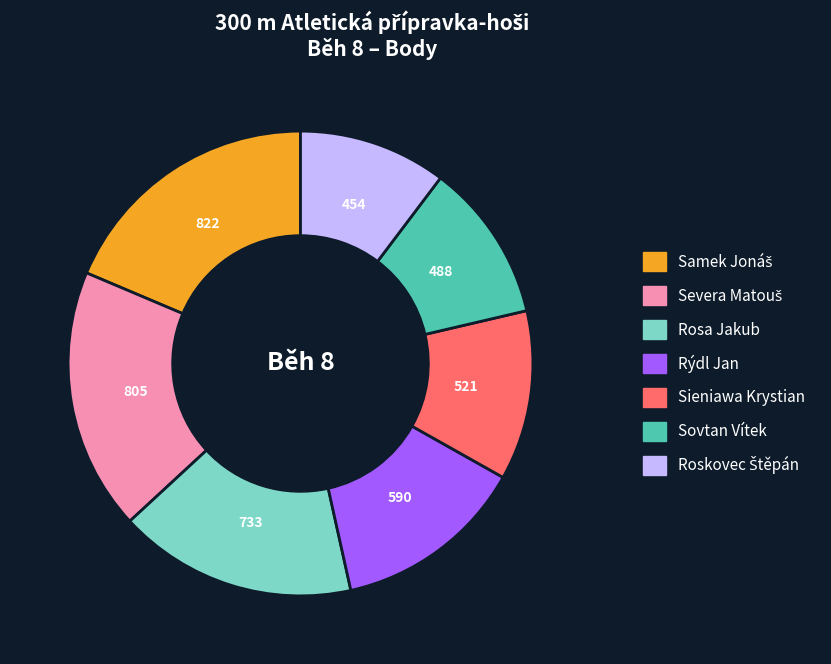

What is the ratio of the value at Rýdl Jan to the value at Sieniawa Krystian?

1.1